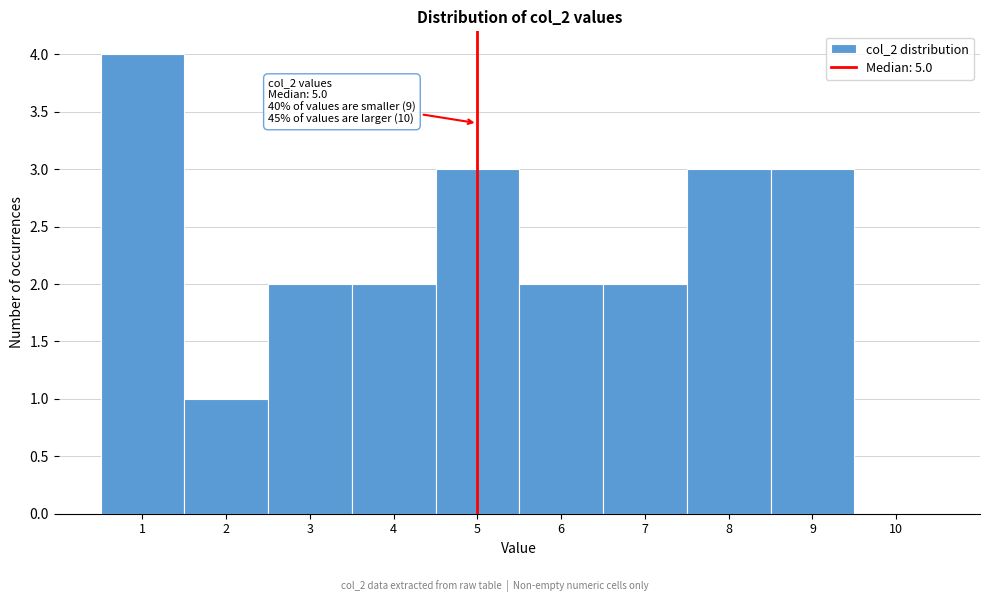

Over which range of the x-axis is the bar tallest?

0.5 to 1.5